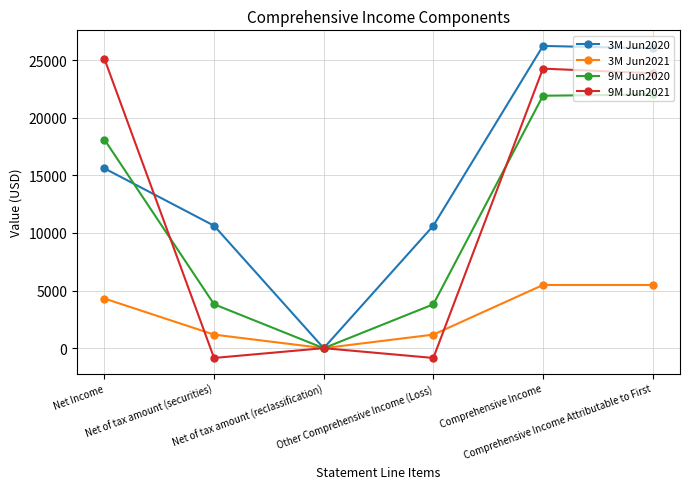

What is the label of the 5th point from the left?

Comprehensive Income